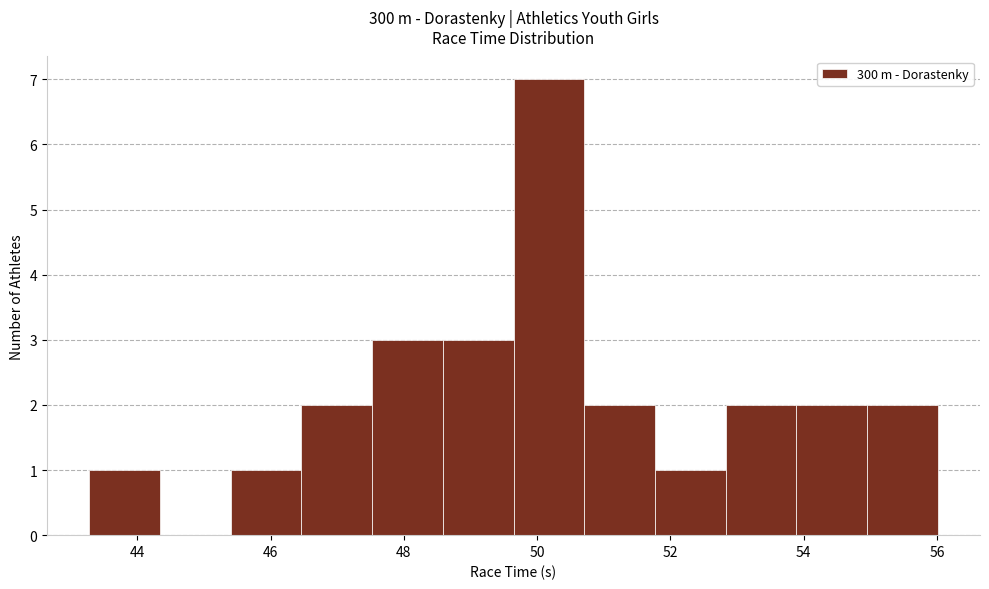

Reading left to right, transcribe this chart: for each bar, give the range it covers on the x-axis and its height. Neither the bar edges nor the heights are printed on the chart, so give them approximately, as read against the axes.

43.2 to 44.4: 1
44.4 to 45.4: 0
45.4 to 46.4: 1
46.4 to 47.6: 2
47.6 to 48.6: 3
48.6 to 49.6: 3
49.6 to 50.8: 7
50.8 to 51.8: 2
51.8 to 52.8: 1
52.8 to 53.8: 2
53.8 to 55.0: 2
55.0 to 56.0: 2